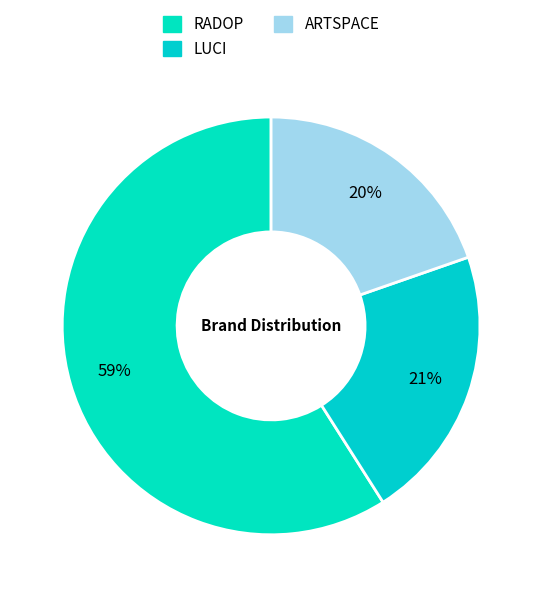

What is the largest slice in the pie chart?

RADOP